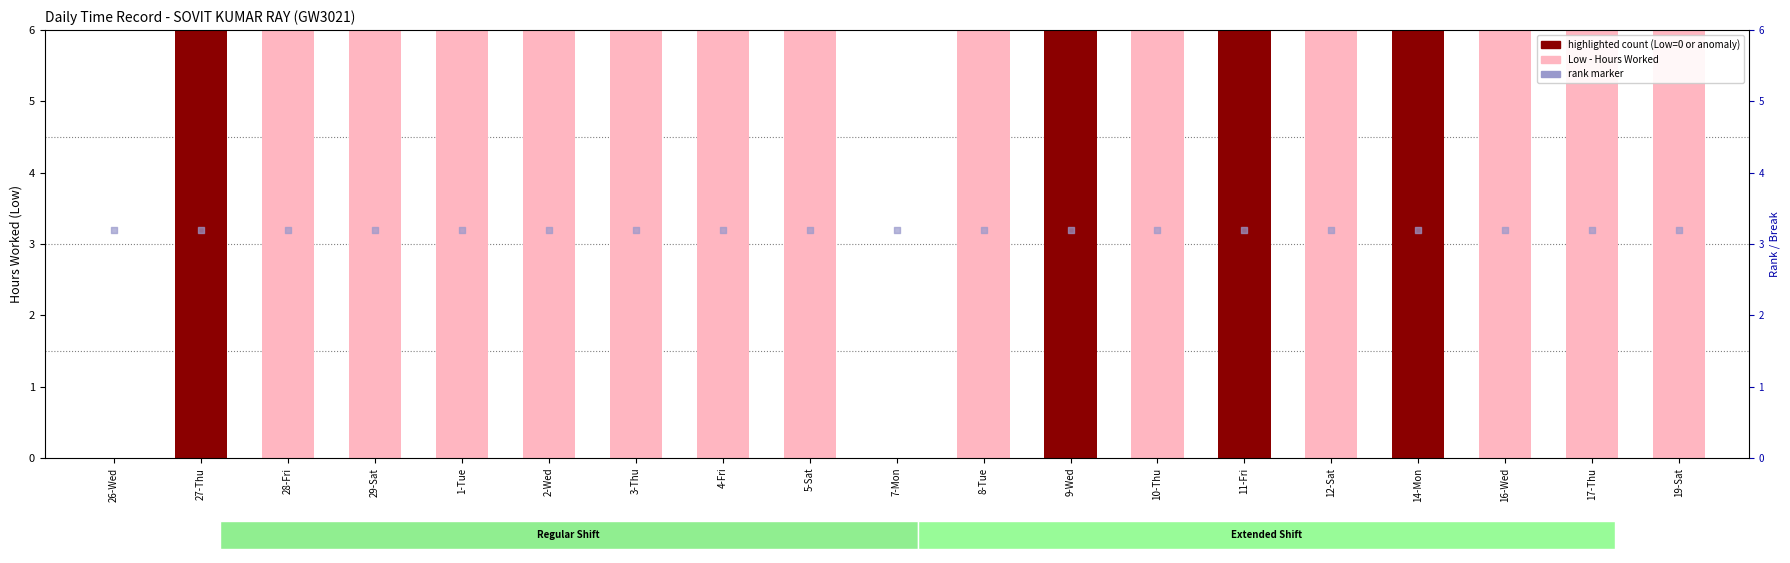

Which series reaches the minimum Y coordinate?

Low (Hours Worked)